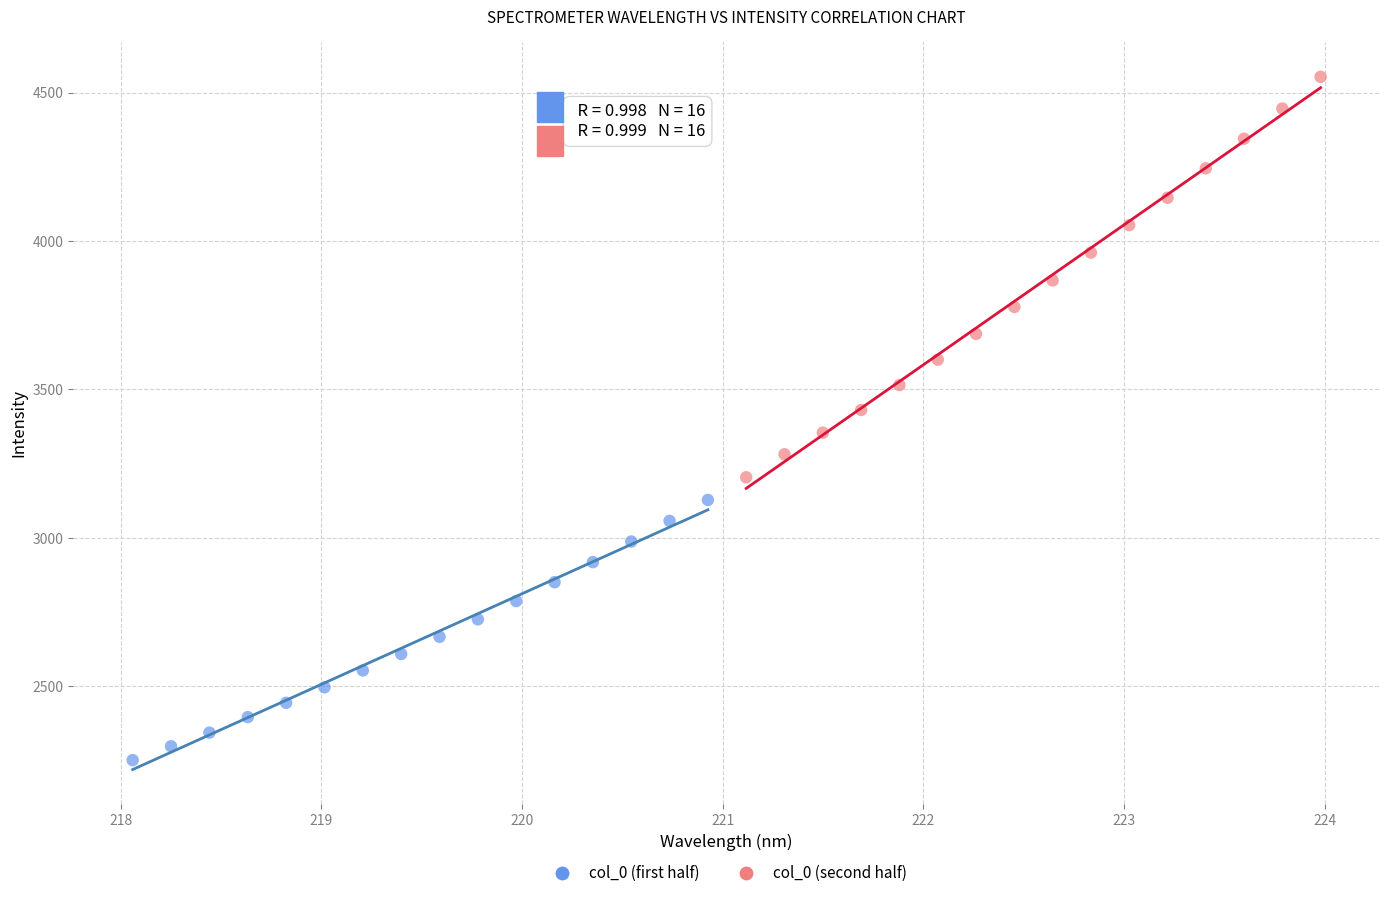

Which series reaches the maximum Y coordinate?

col_0 (second half)